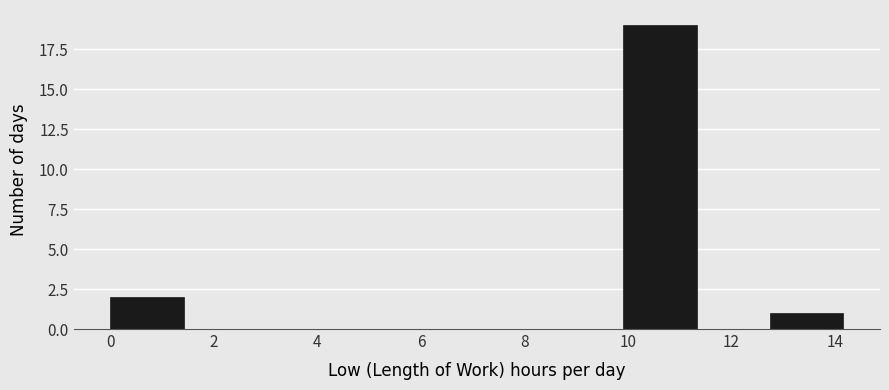

Reading left to right, list every bar in this chart as the range it spans on the x-axis followed by its height. Neither the bar edges nor the heights are printed on the chart, so give them approximately, as read against the axes.

0.0 to 1.4: 2
1.4 to 2.8: 0
2.8 to 4.2: 0
4.2 to 5.6: 0
5.6 to 7.0: 0
7.0 to 8.4: 0
8.4 to 10.0: 0
10.0 to 11.4: 19
11.4 to 12.8: 0
12.8 to 14.2: 1